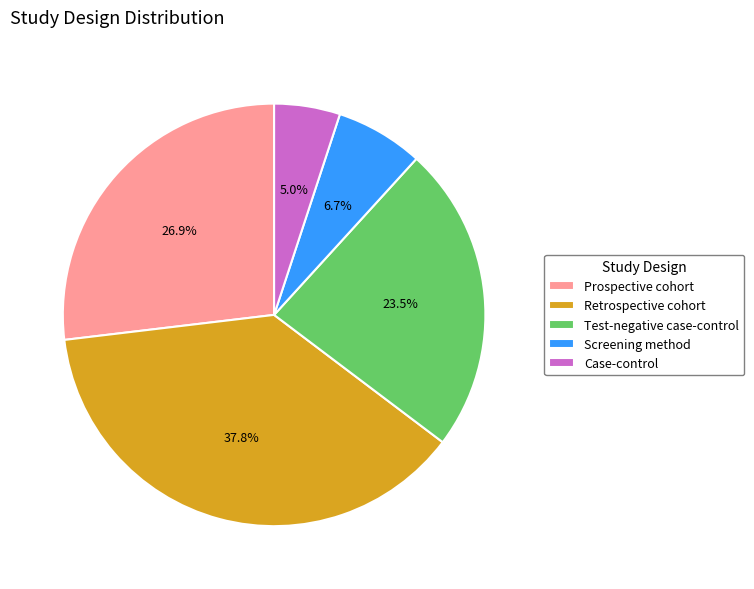

Which category has the biggest portion of the pie?

Retrospective cohort